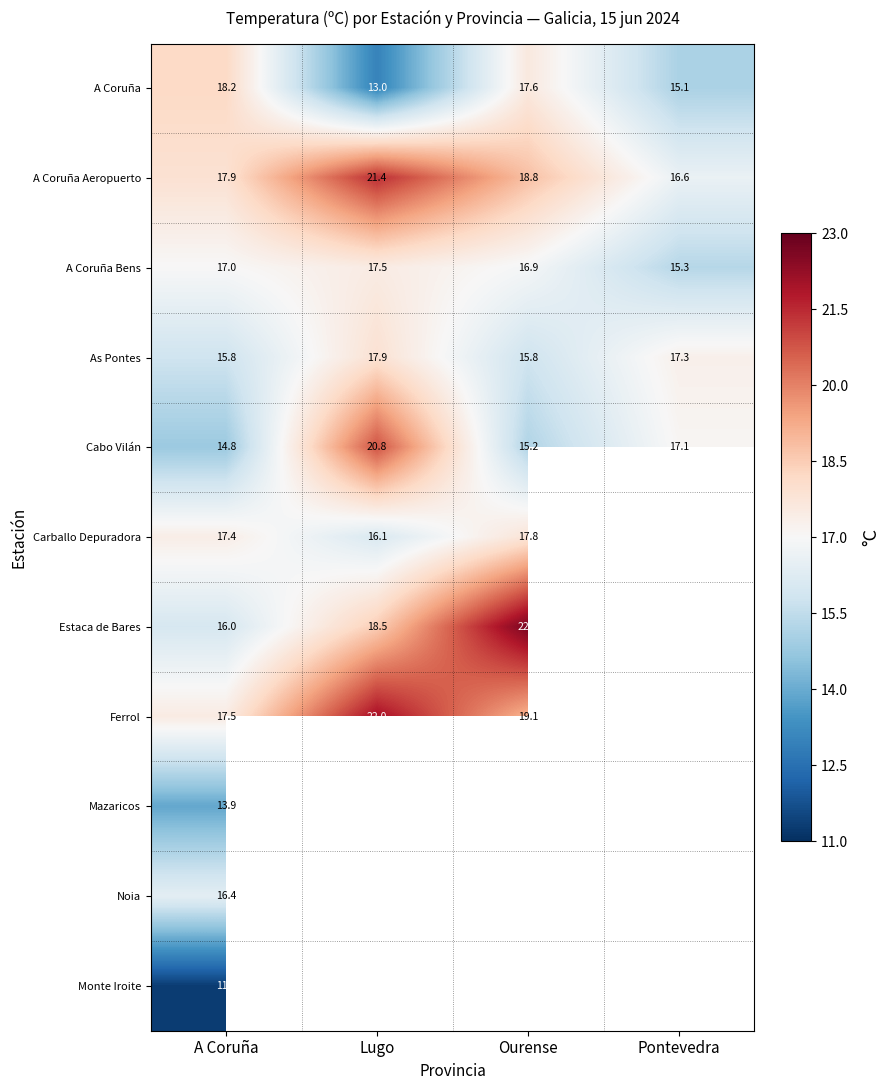

List the labels in order of A Coruña Bens value, largest first.

Lugo, A Coruña, Ourense, Pontevedra